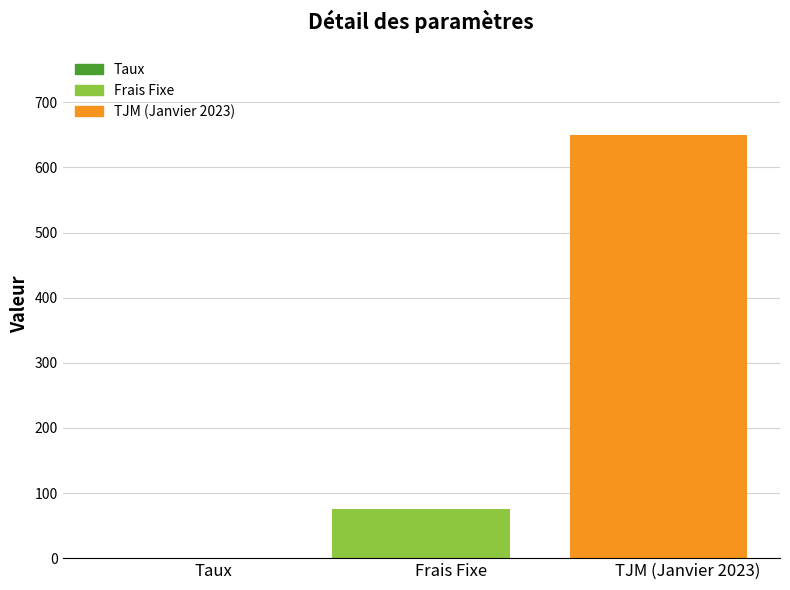

What is the value of the 1st bar from the left?

0.1